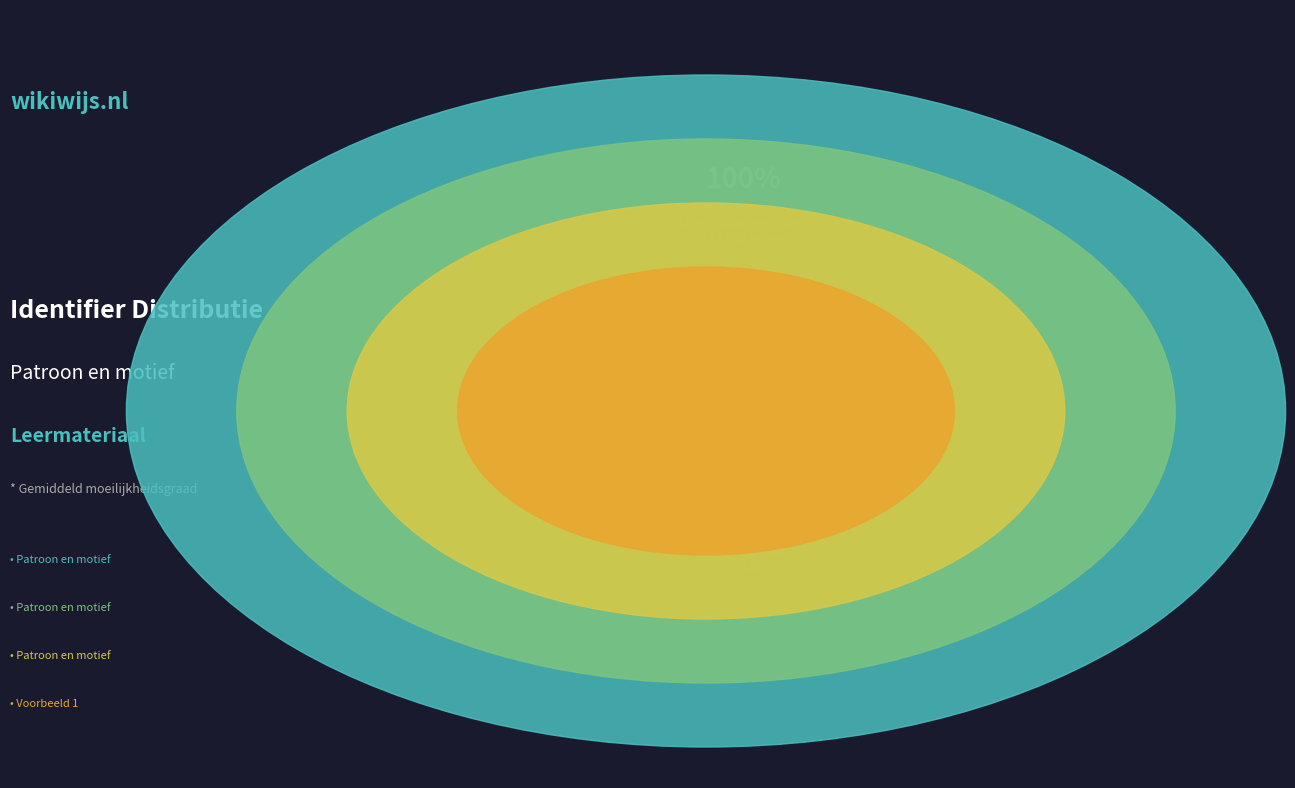

Does any single category account for the majority?

No